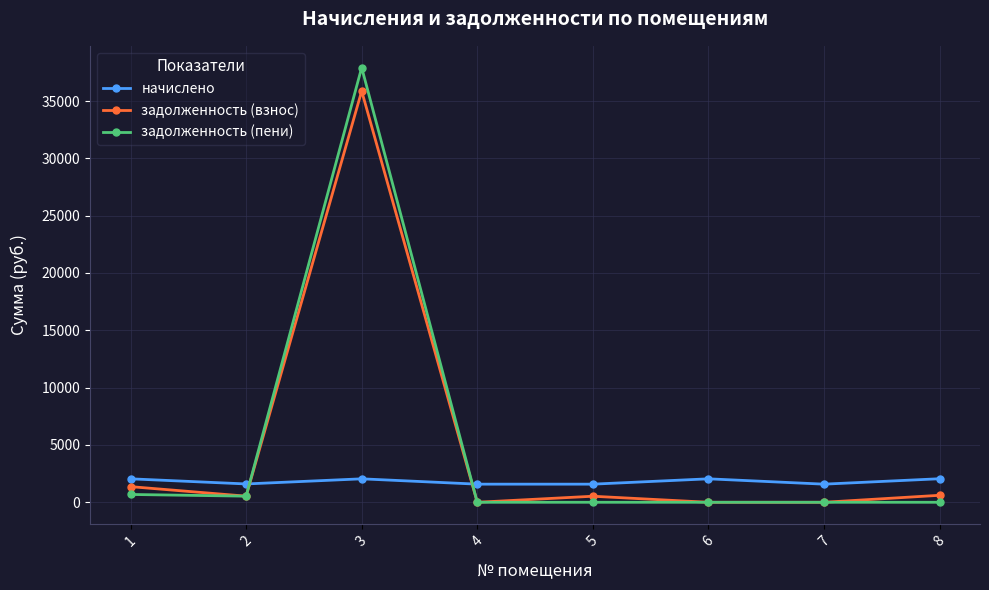

How many series are shown in this chart?

3